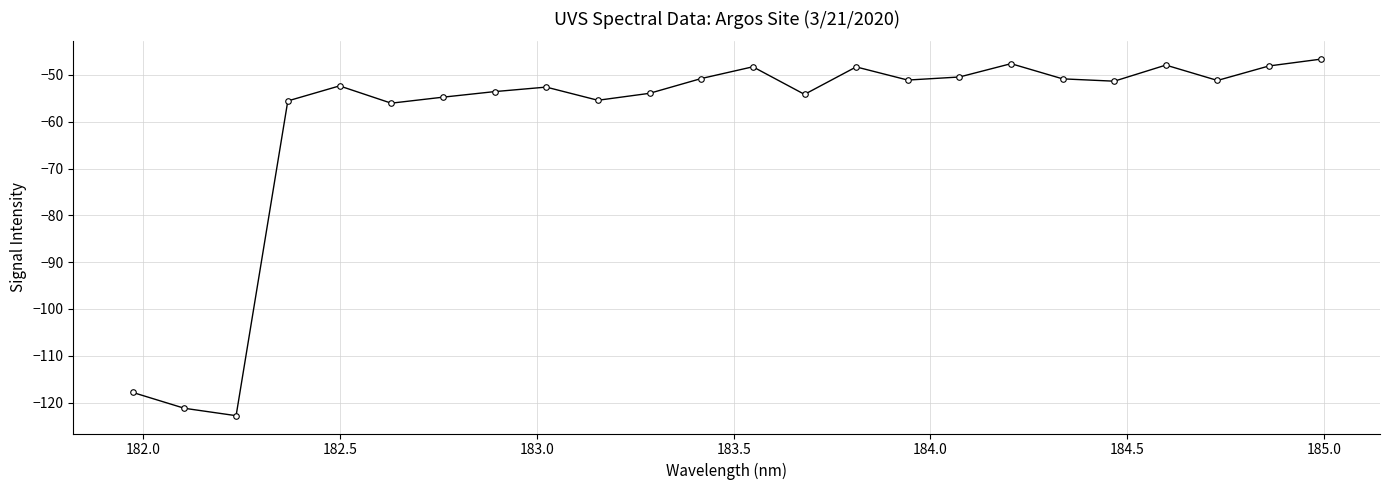

What is the sum of all values?

-1442.5